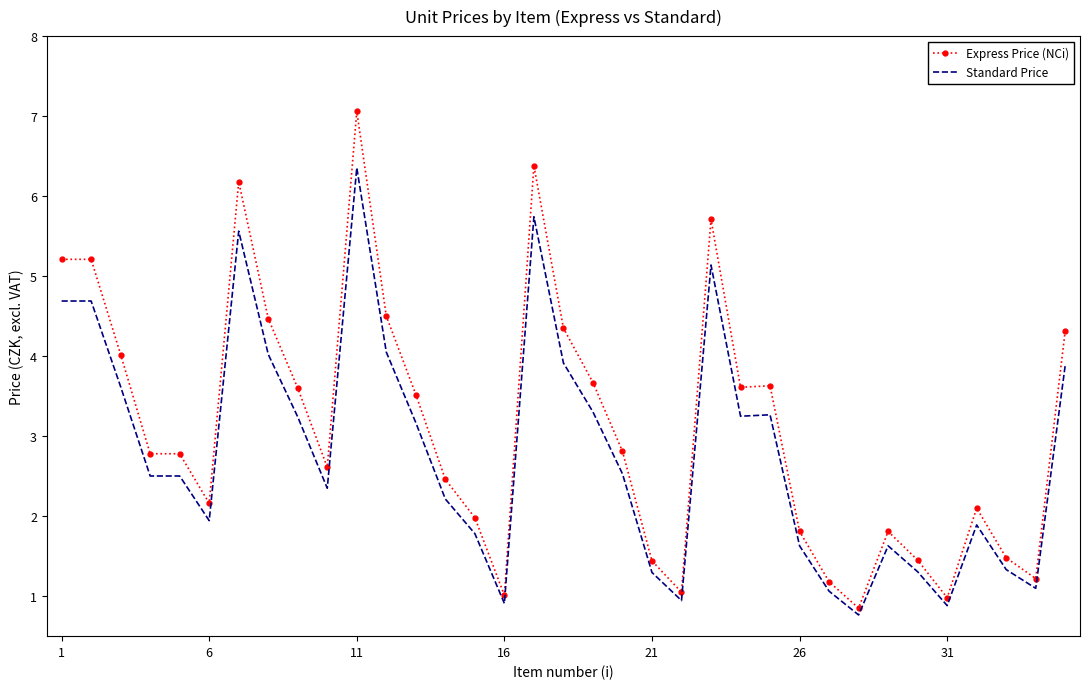

Rank the series by their average value, from lowest to highest.

Standard Price, Express Price (NCi)